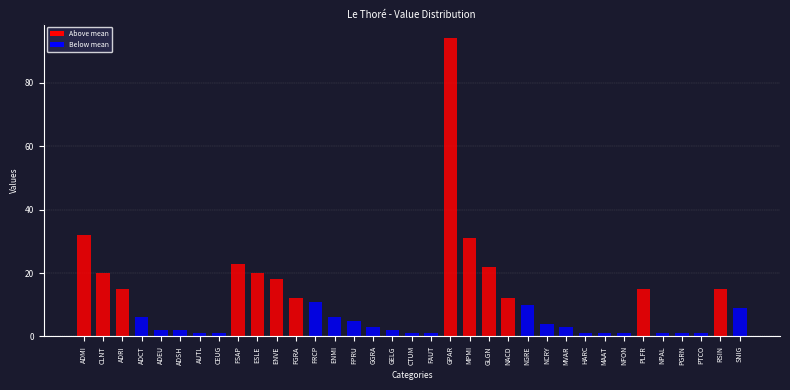

The chart shows a value of 5 at ADRI. True or false?

False